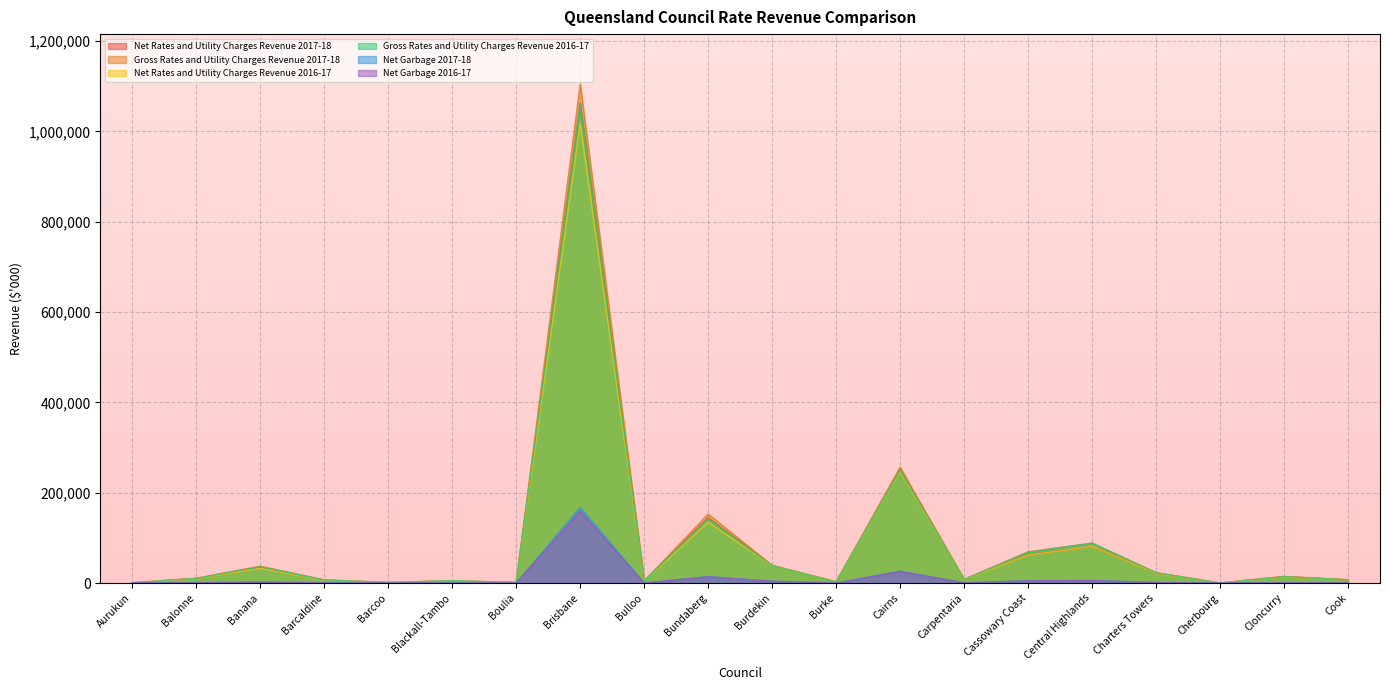

Where does the Net Garbage 2017-18 series first go above 722?

Balonne